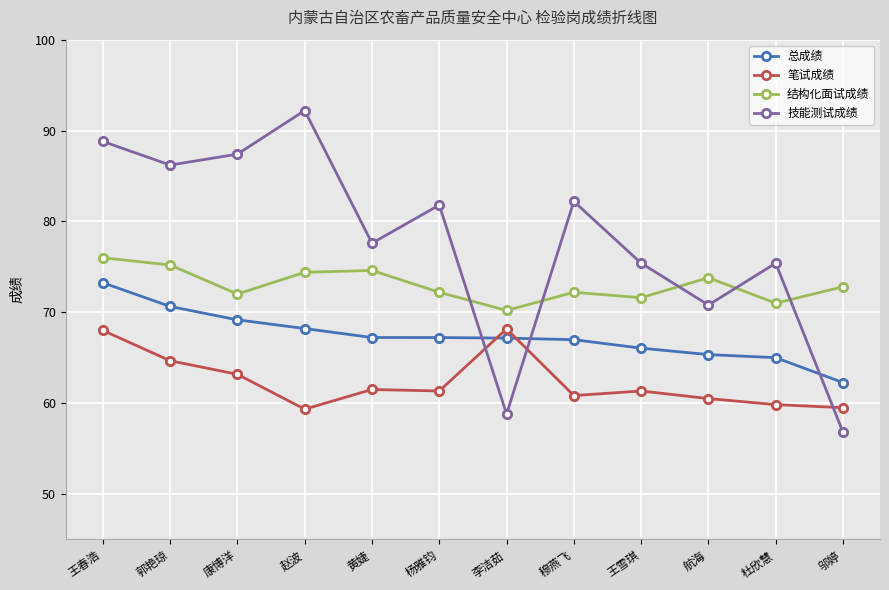

How many lines are shown in the chart?

4